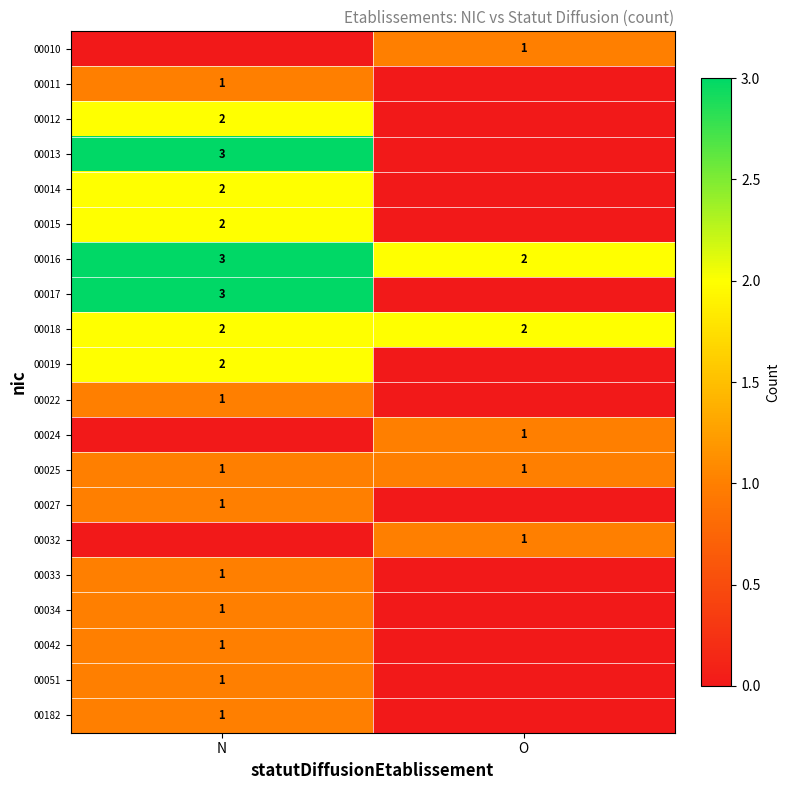

Which category has the highest value across all series?

N